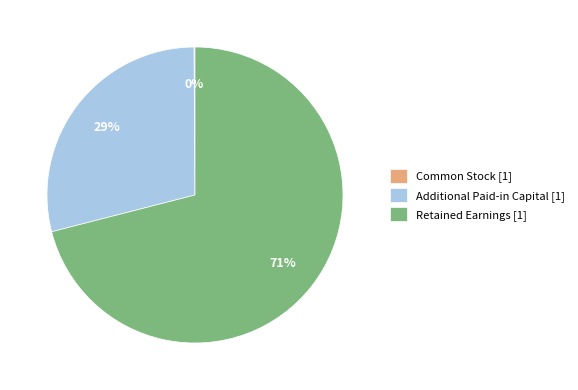

To the nearest percent, what is the difference between the Retained Earnings and Additional Paid-in Capital slice percentages?

42%